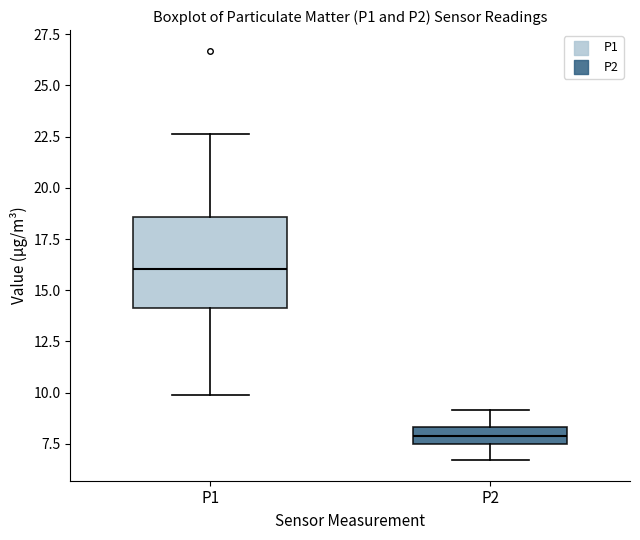

Which box is the tallest, from its lower edge to its upper edge?

P1